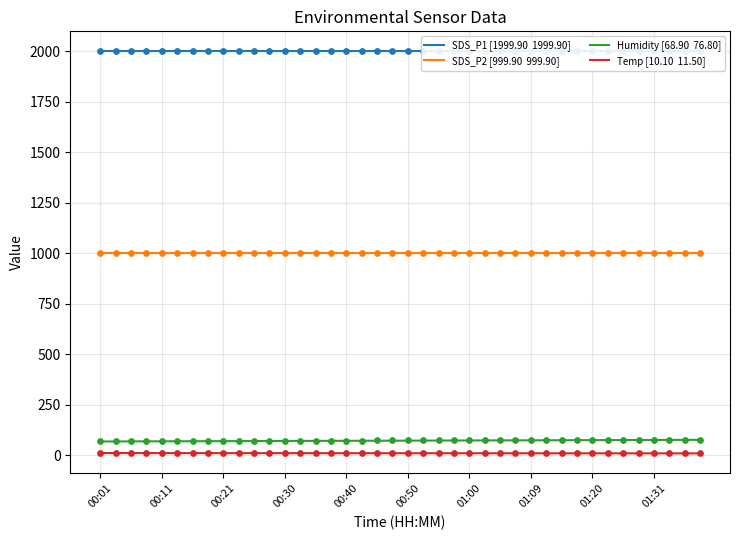

What is the total value across all series at 22?

3083.7